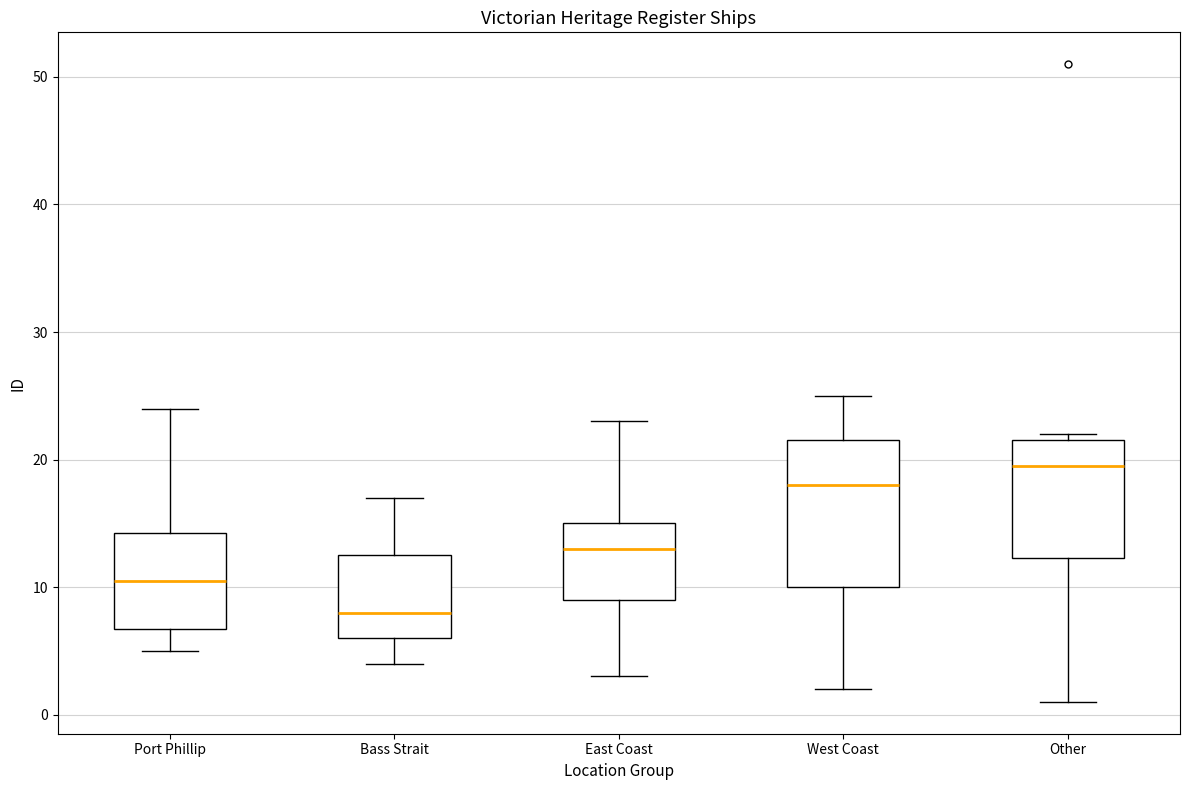

Reading left to right, transcribe this box plot: for each box, give where its median line is, the range the box spans, and where its two whiskers end, as read against the y-axis. The values are not printed on the chart, so give them approximately, as read against the axis.

Port Phillip: median 11, box 7 to 14, whiskers 5 to 24
Bass Strait: median 8, box 6 to 13, whiskers 4 to 17
East Coast: median 13, box 9 to 15, whiskers 3 to 23
West Coast: median 18, box 10 to 22, whiskers 2 to 25
Other: median 20, box 12 to 22, whiskers 1 to 22 (just above the box's upper edge)